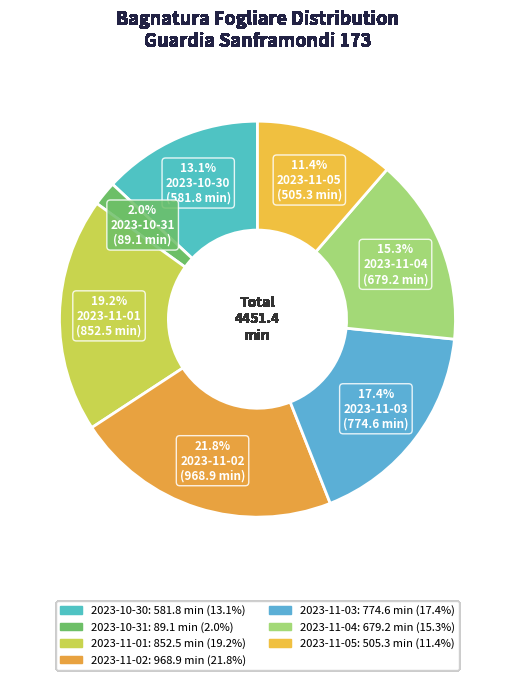

Which has a higher value, 2023-11-05 or 2023-11-04?

2023-11-04